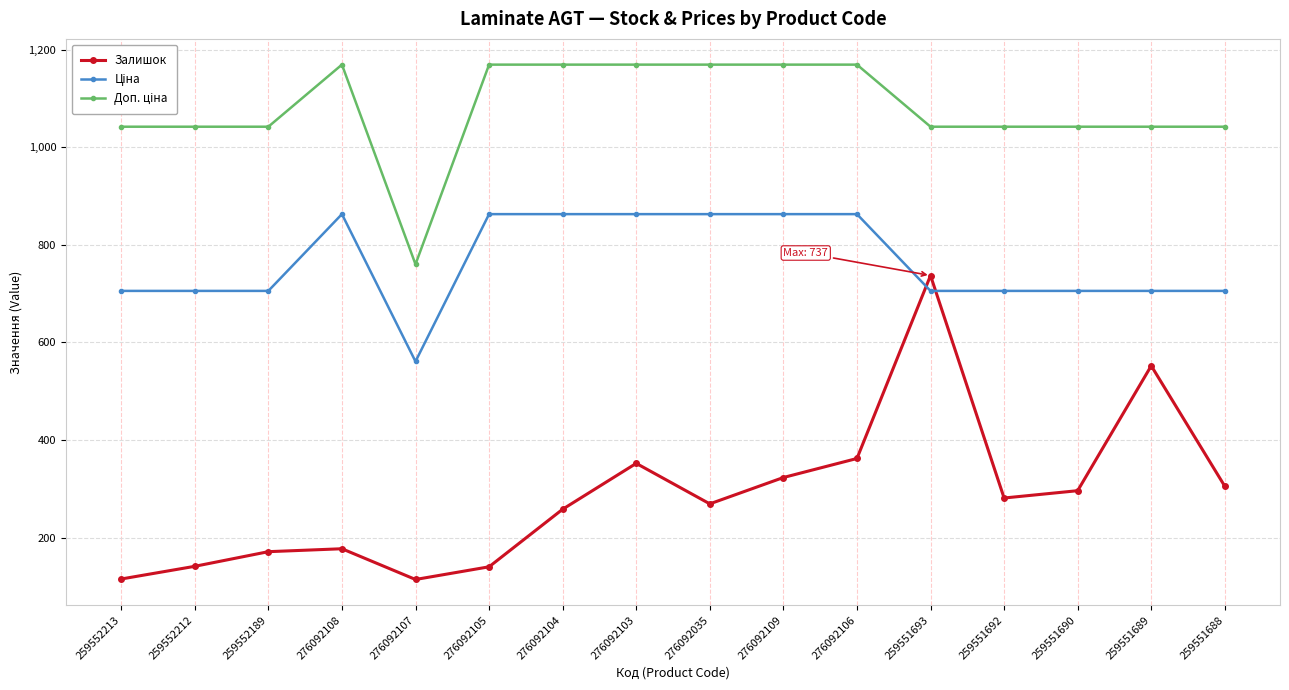

At how many categories does at least one series exceed 624?

16